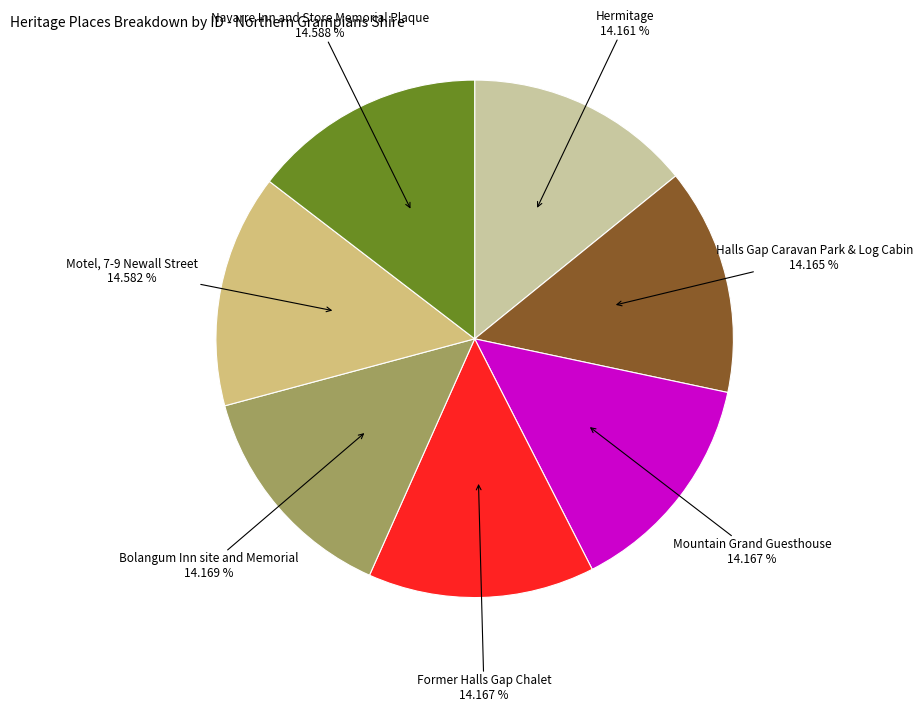

Is there any slice that represents more than half of the pie?

No